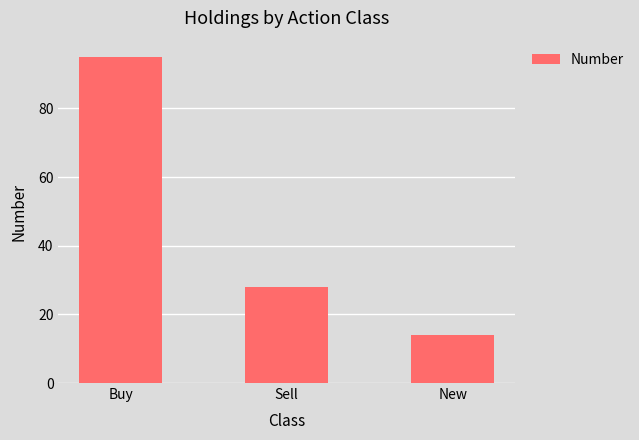

What position from the right is Sell?

2